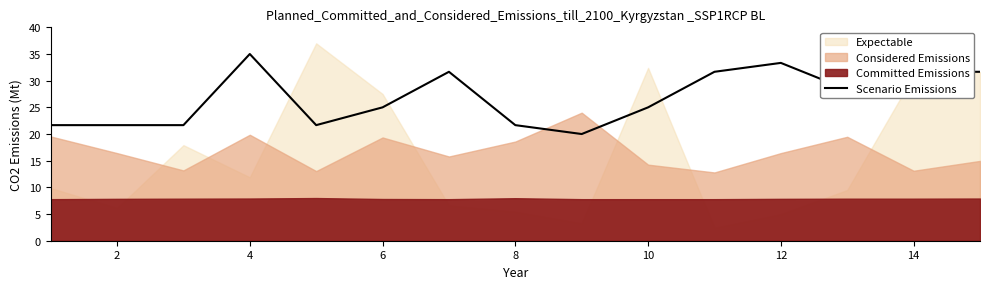

The value of Scenario Emissions at 2 is 11.0. True or false?

False